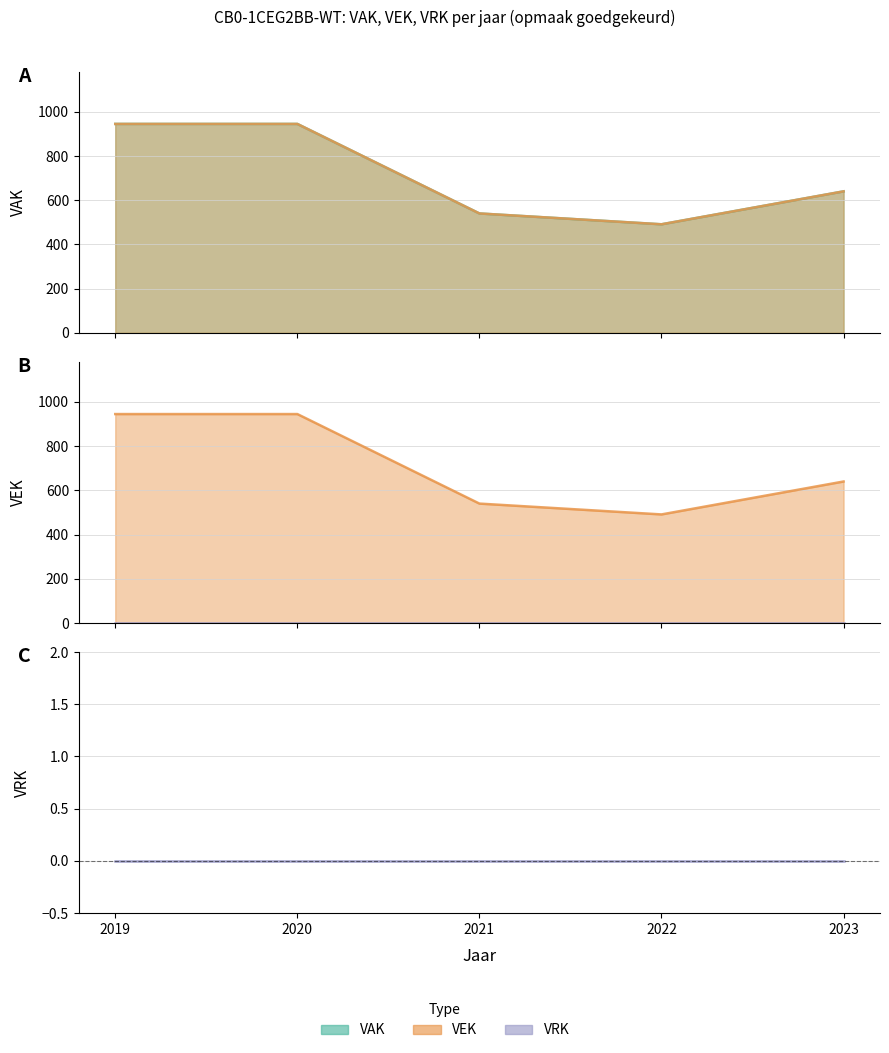

What is the highest value of the VAK series?

945